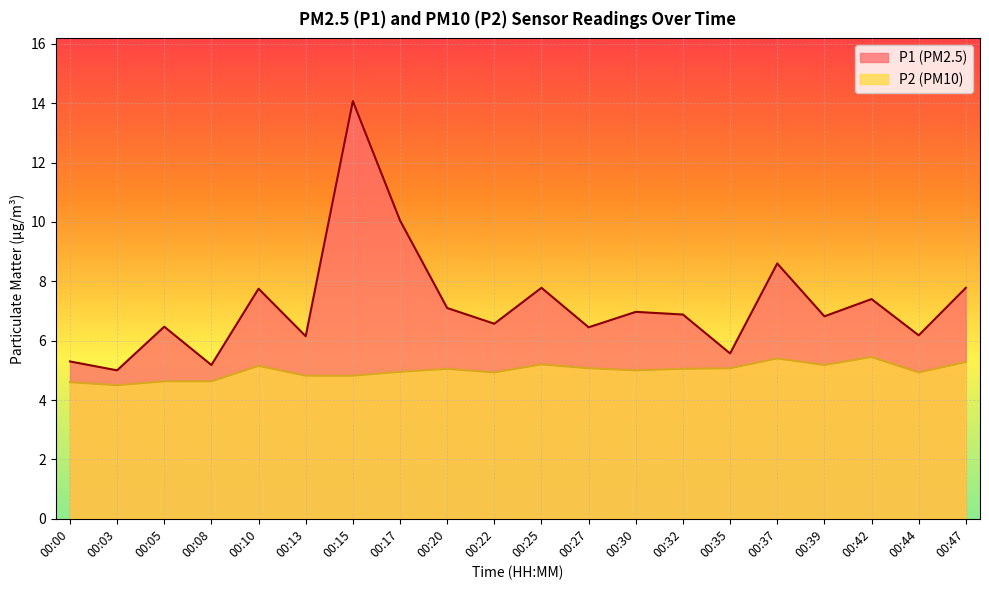

True or false: P1 and P2 cross at least once.

False